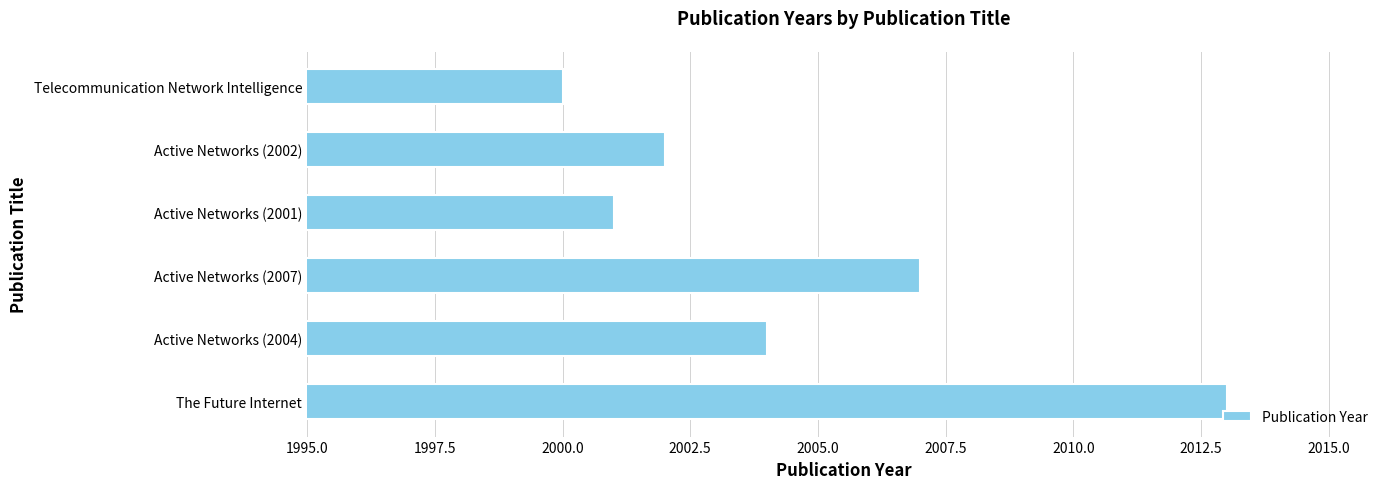

At which category does the chart reach its peak across all series?

The Future Internet